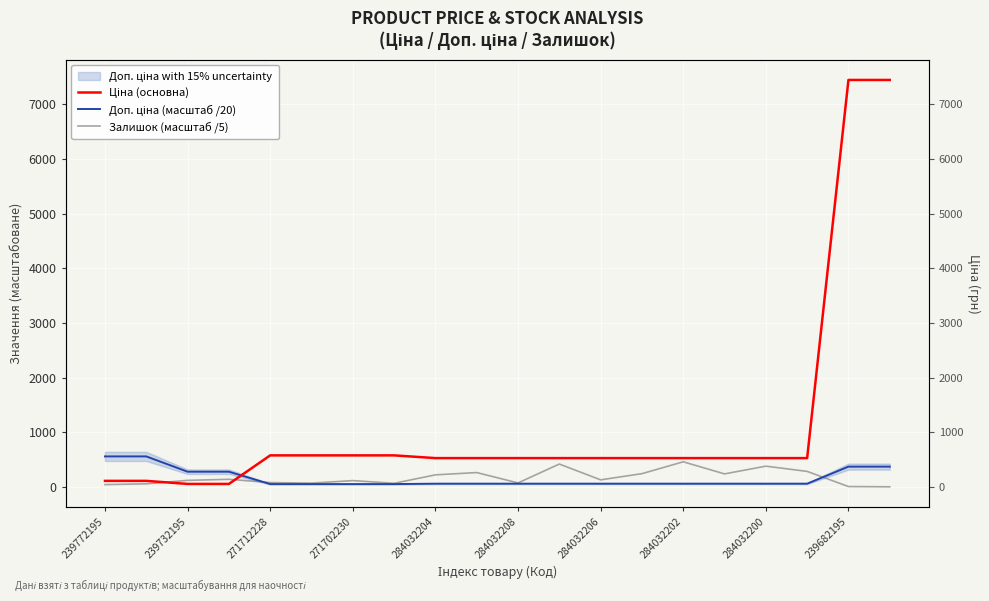

After their last crossing, which series has the higher values: Ціна (основна) or Доп. ціна (масштаб /20)?

Ціна (основна)